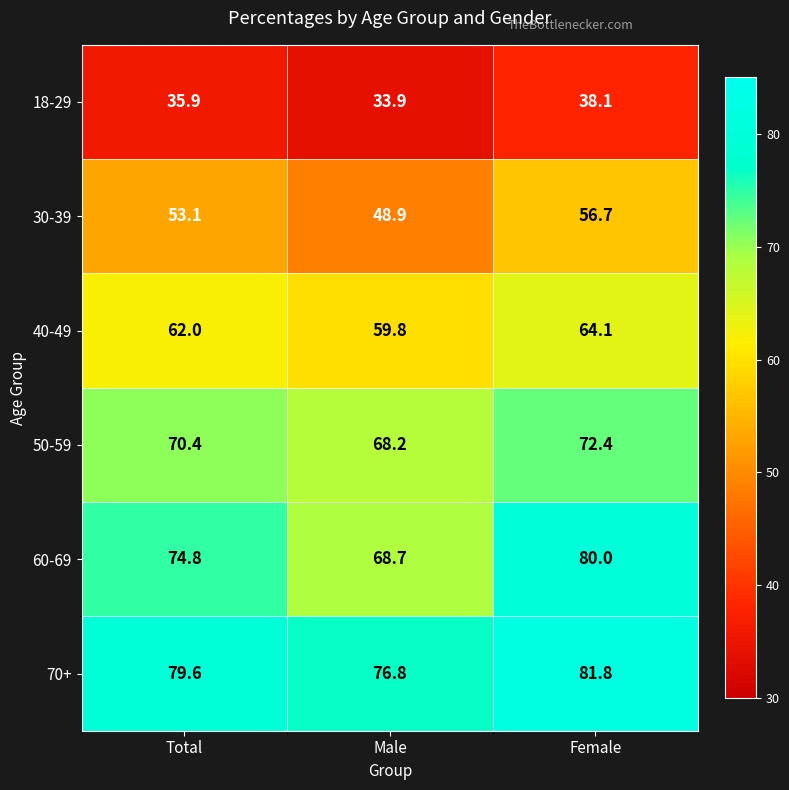

Where is 70+ nearest to the value 79?

Total